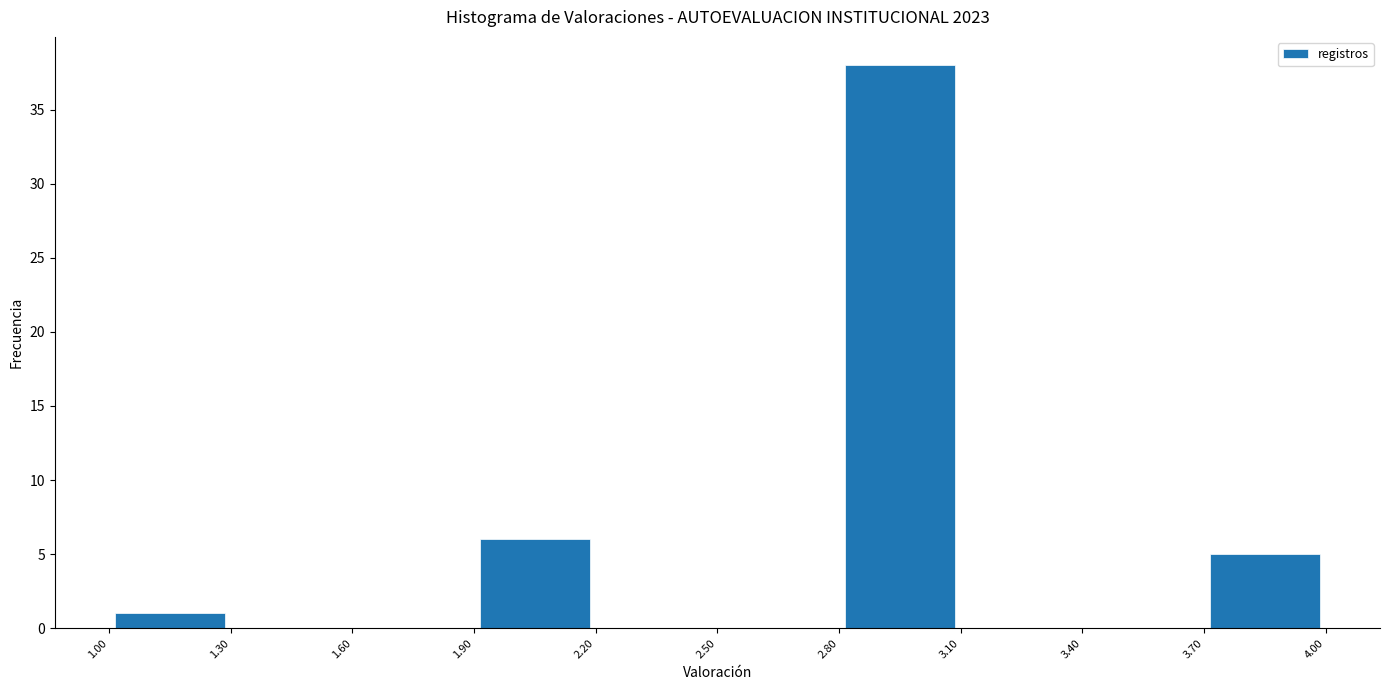

Reading left to right, list every bar in this chart as the range it spans on the x-axis followed by its height. The values are not printed on the chart, so give them approximately, as read against the axis.

1.00 to 1.30: 1
1.30 to 1.60: 0
1.60 to 1.90: 0
1.90 to 2.20: 6
2.20 to 2.50: 0
2.50 to 2.80: 0
2.80 to 3.10: 38
3.10 to 3.40: 0
3.40 to 3.70: 0
3.70 to 4.00: 5